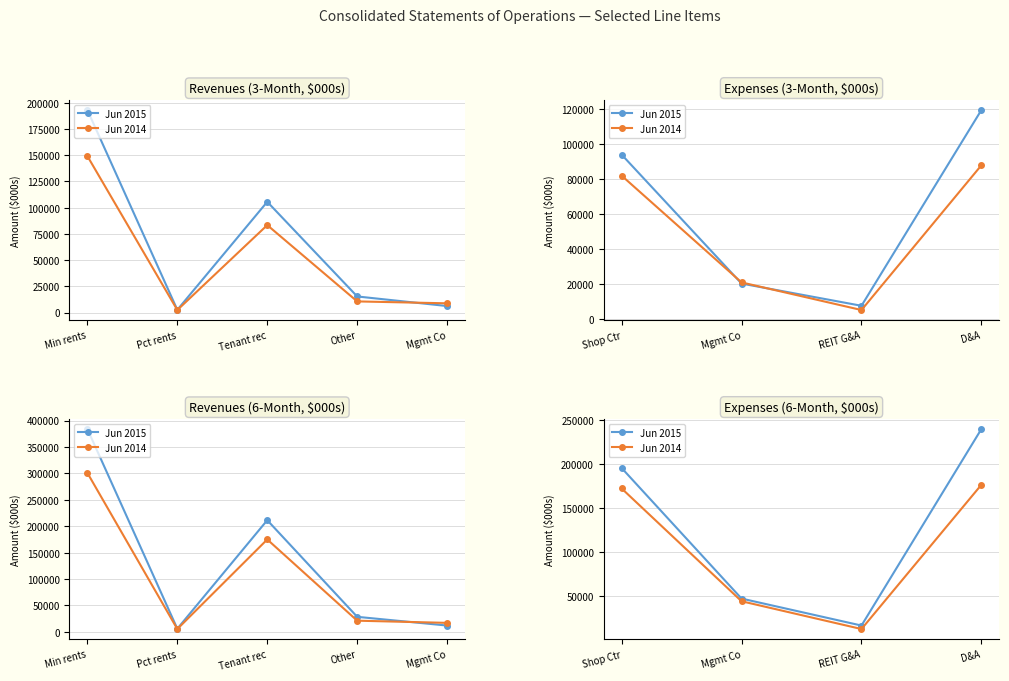

Rank the series by their maximum value, from highest to lowest.

Jun 2015, Jun 2014